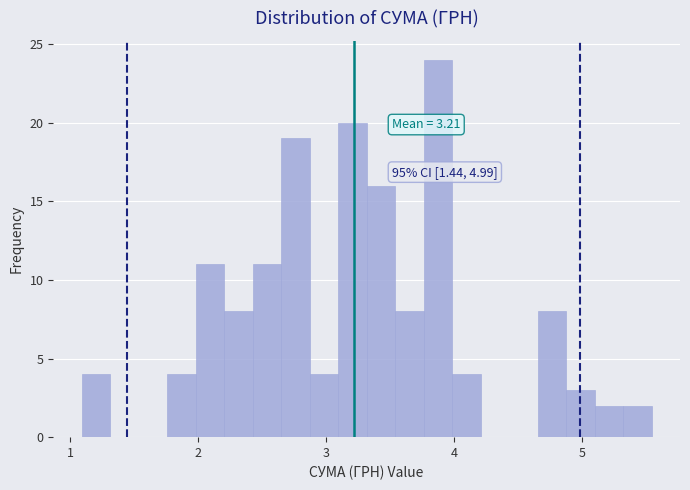

Around what value on the x-axis is the tallest bar? Give the approximate position of its centre, as read against the axis.

3.9